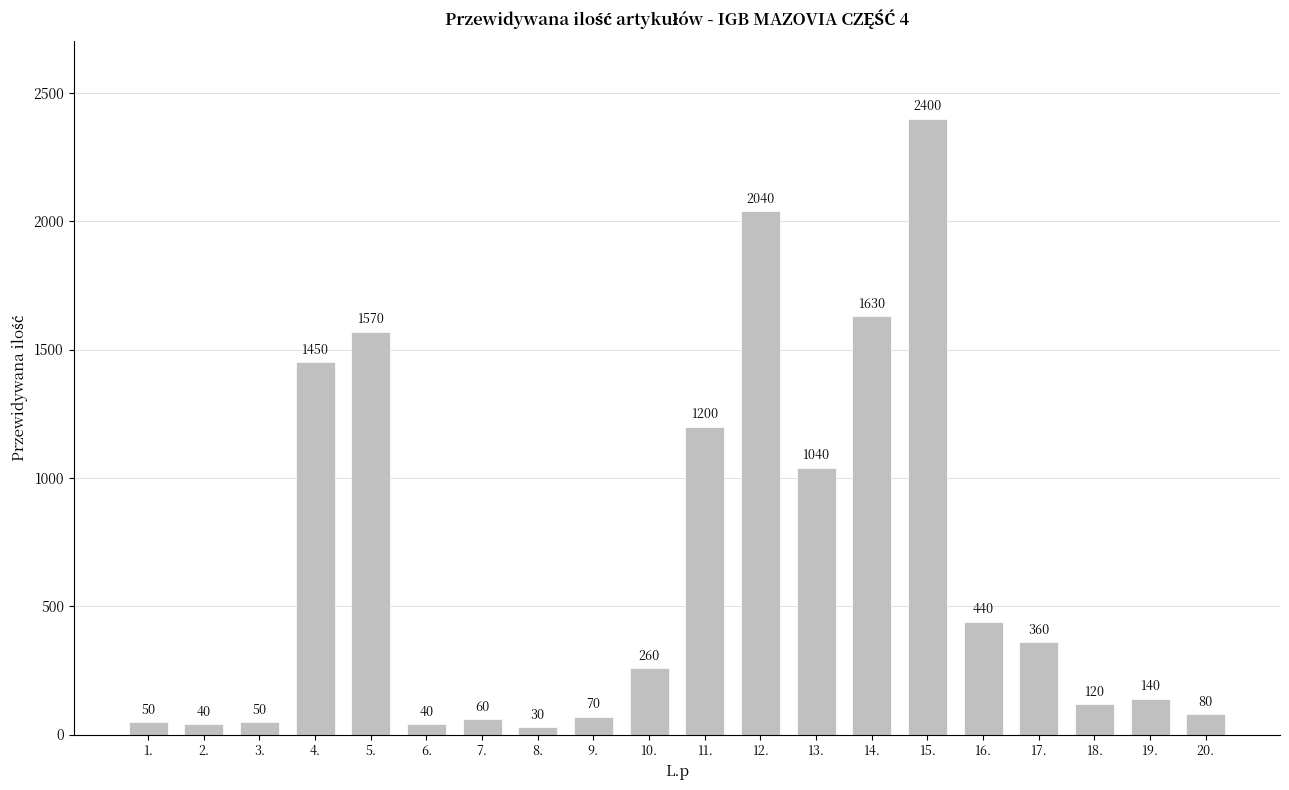

What is the change in value from 11. to 15.?

+1200